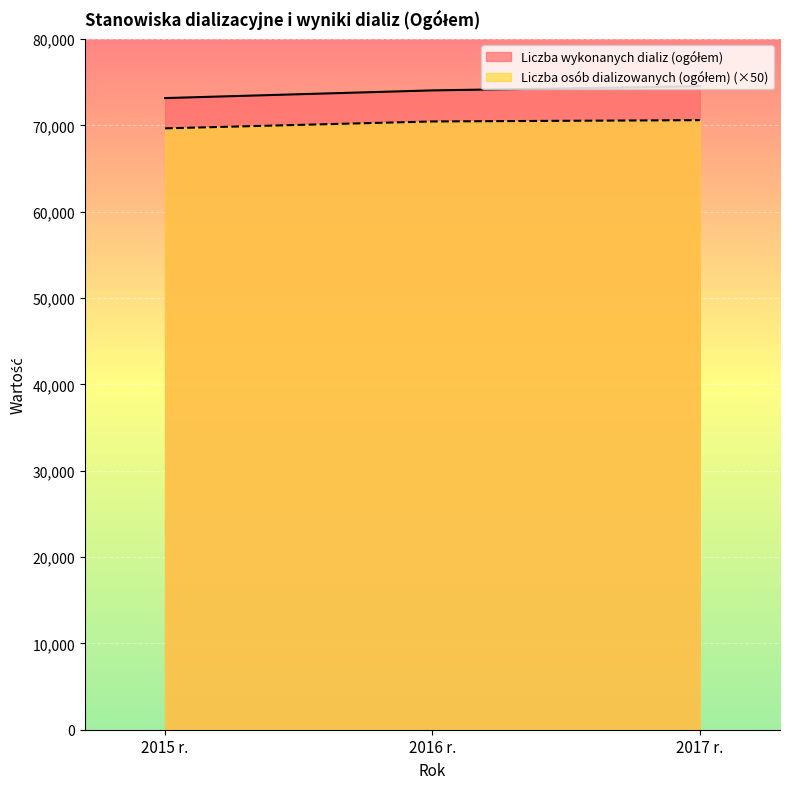

What are all the series names shown in the legend?

Liczba wykonanych dializ (ogółem), Liczba osób dializowanych (ogółem)